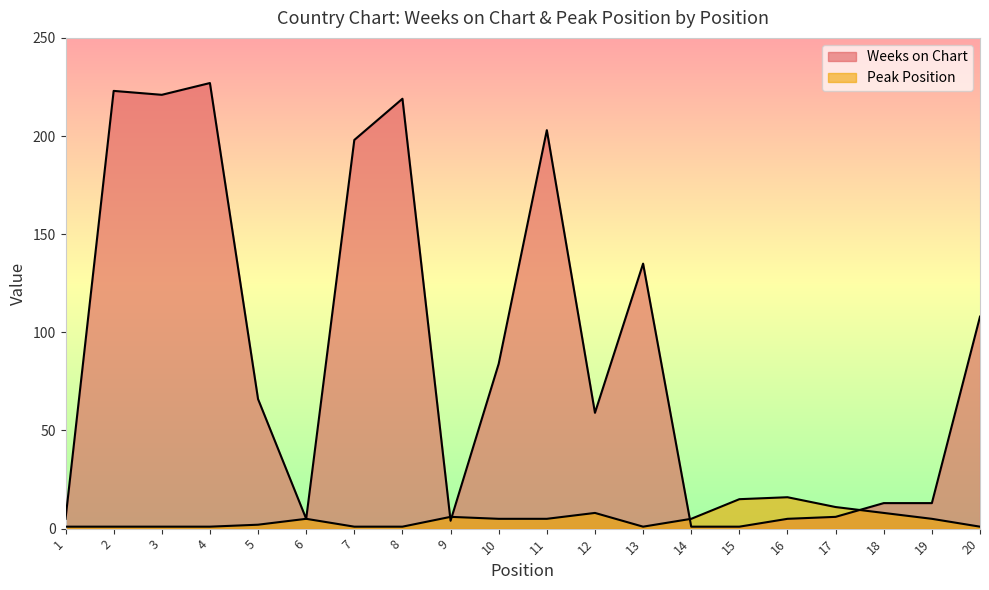

List the labels in order of Peak Position value, largest first.

16, 15, 17, 12, 18, 9, 6, 10, 11, 14, 19, 5, 1, 2, 3, 4, 7, 8, 13, 20